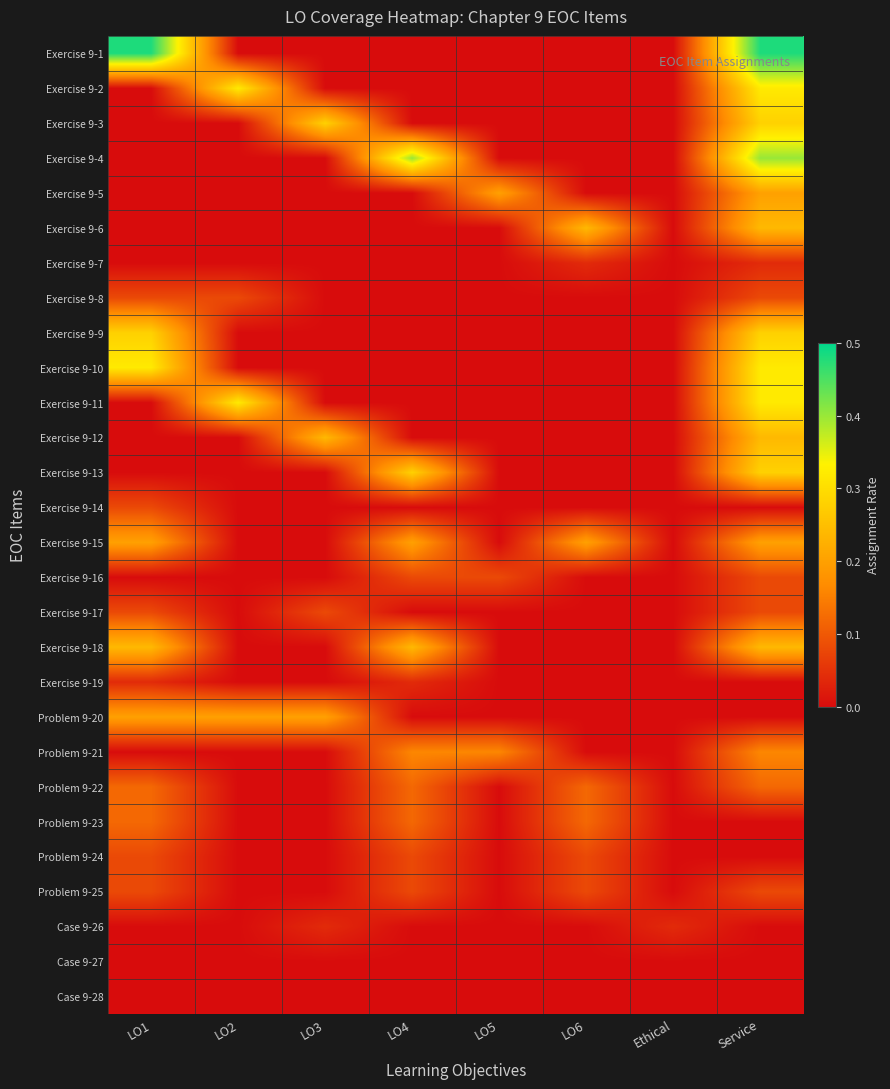

Between LO6 and Service, which series saw the biggest shift?

Exercise 9-1